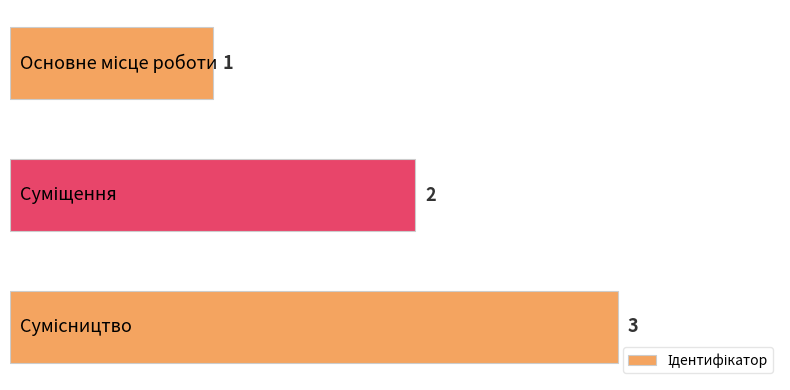

Count the values in the range 1 to 3.

3